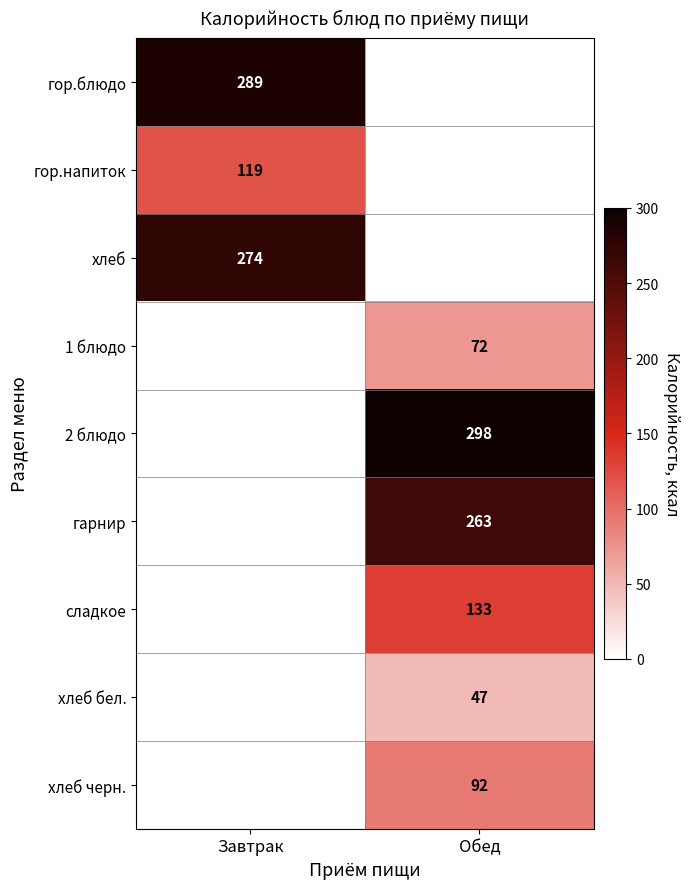

At how many categories does at least one series exceed 160?

2